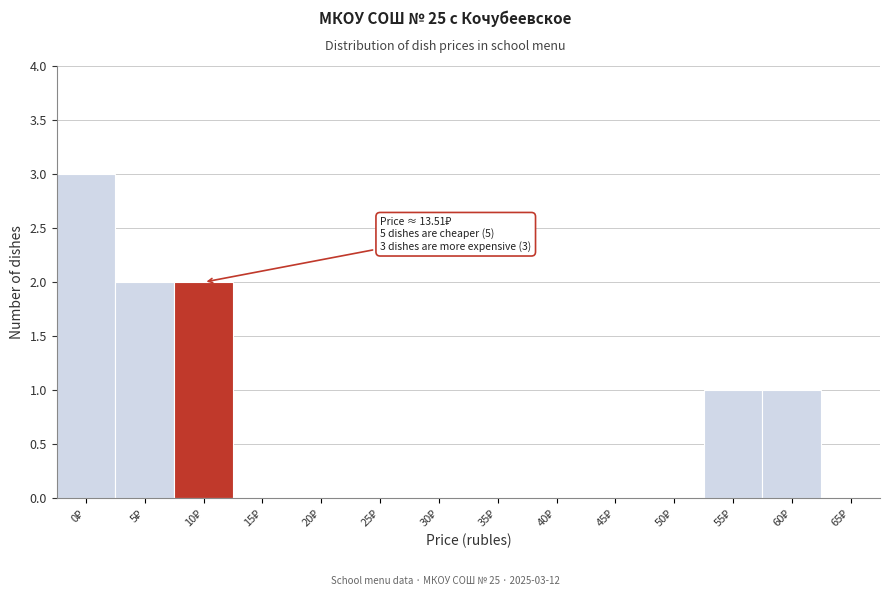

What is the maximum value shown in the chart?

3